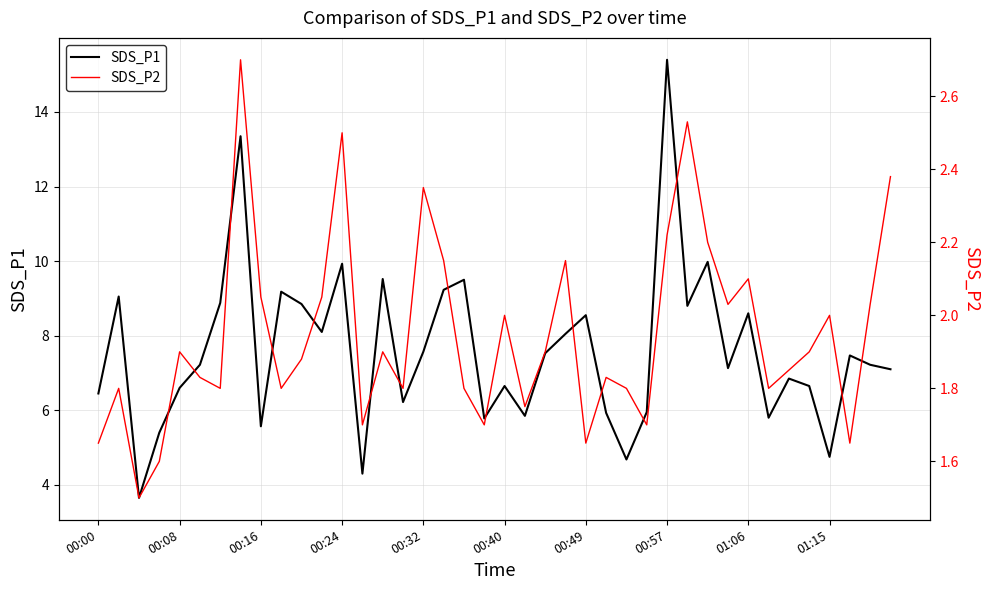

What is the difference between the highest and lowest values at 23?

5.9